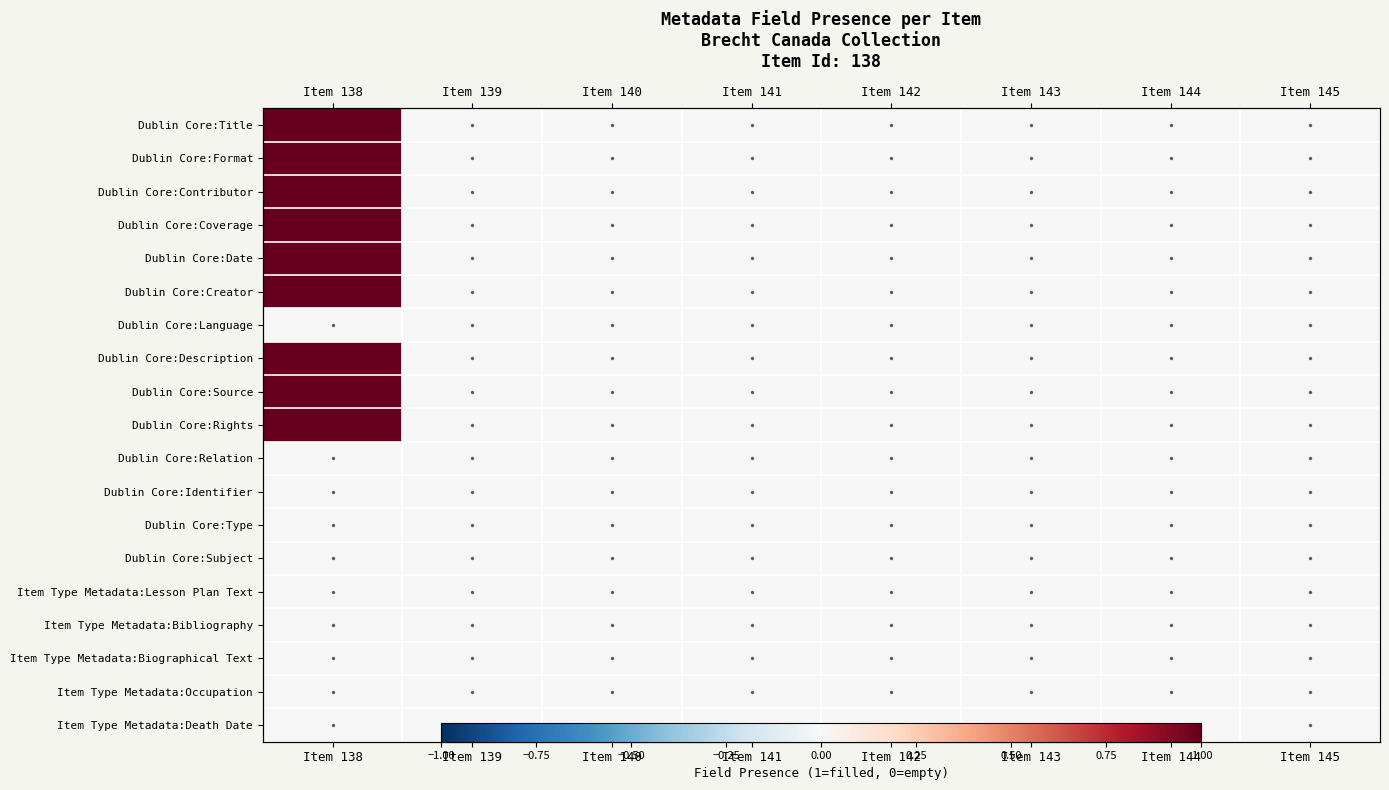

Between Item 141 and Item 140, which is larger?

Item 141